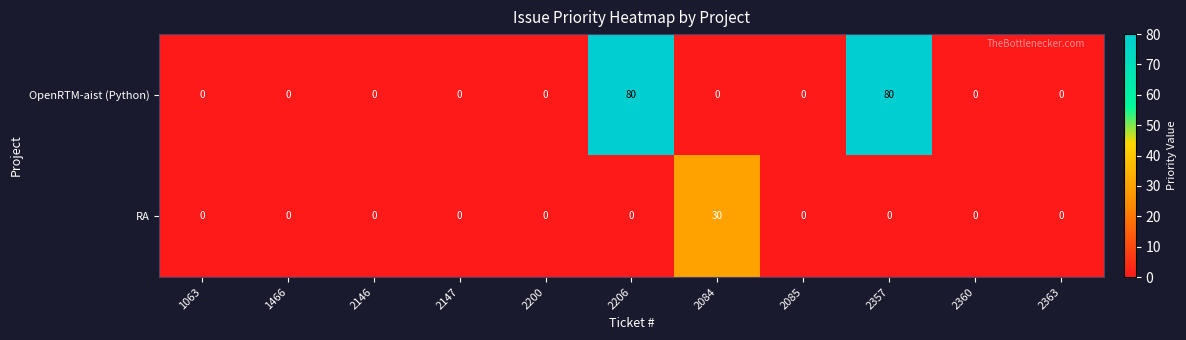

The RA series shows 0 at 2147. True or false?

True